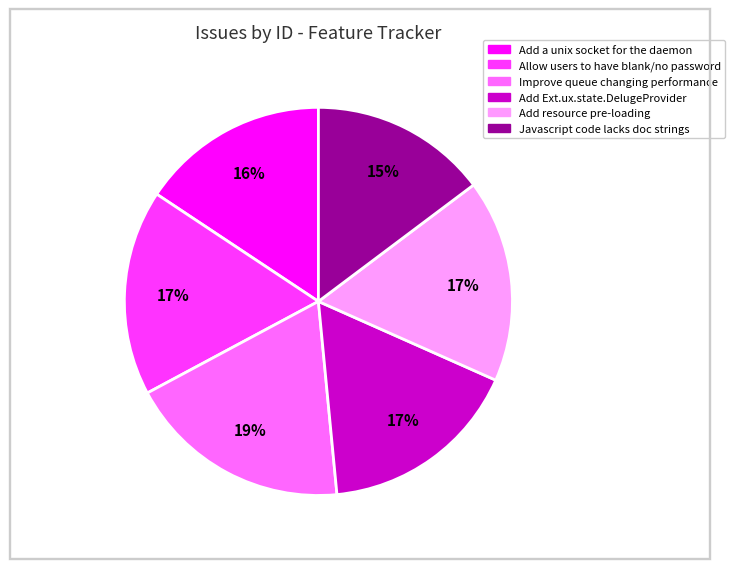

Which slice is the largest?

Improve queue changing performance